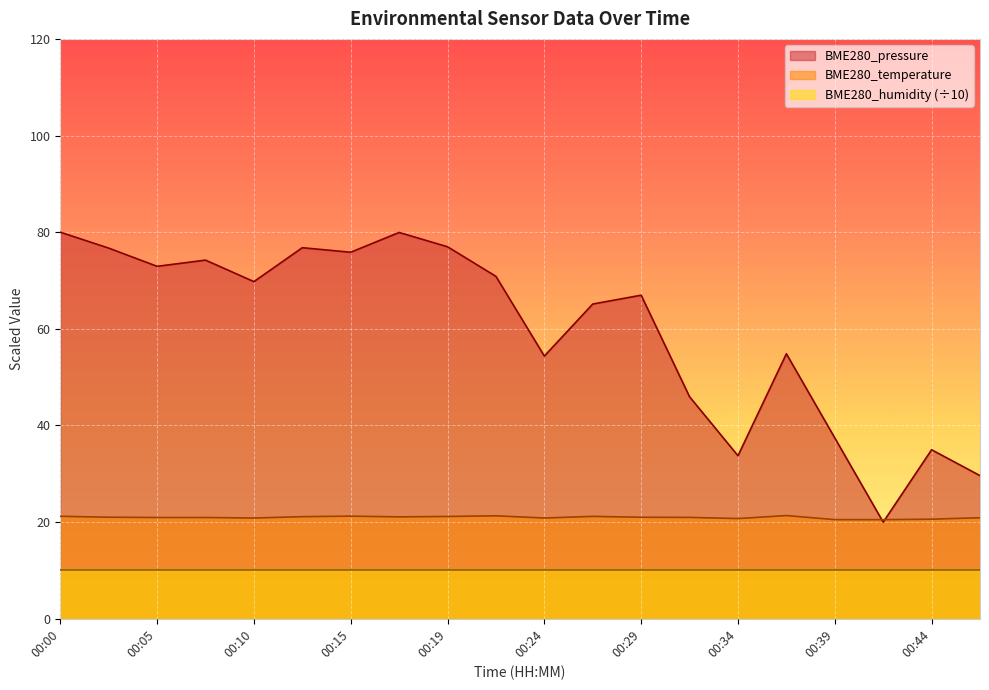

Where do BME280_temperature and BME280_pressure first cross each other?

00:39 and 00:41